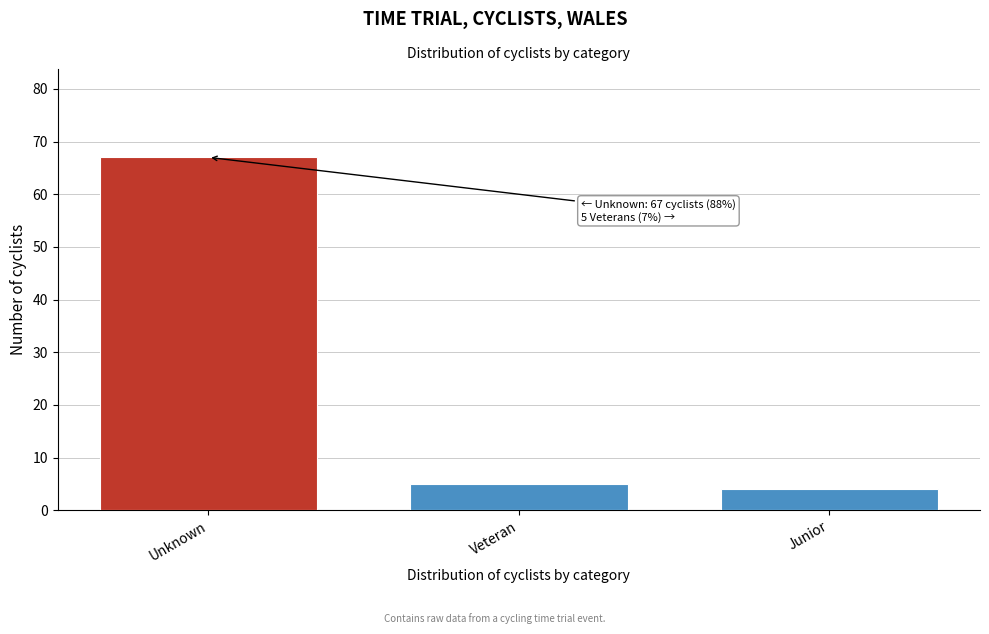

Reading left to right, what are all the values shown in this chart?

Unknown=67	Veteran=5	Junior=4